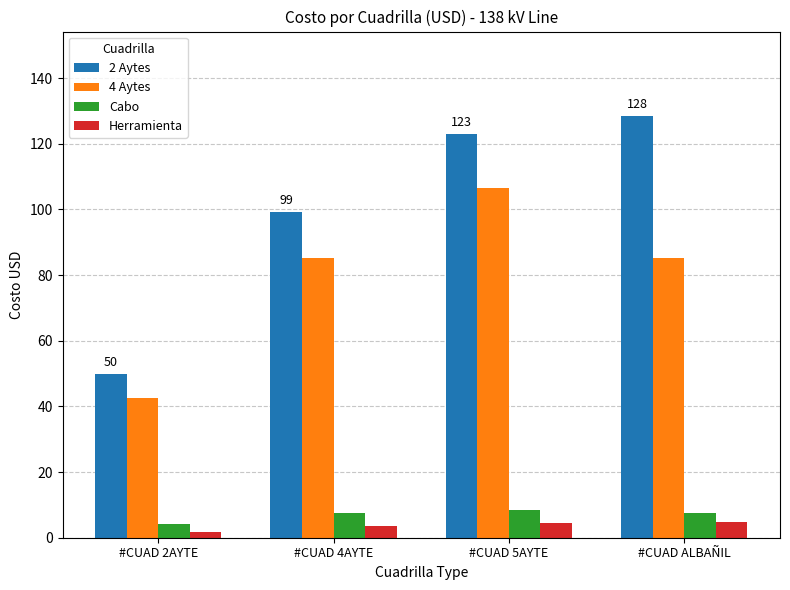

Which series changed the most between #CUAD 2AYTE and #CUAD 5AYTE?

2 Aytes